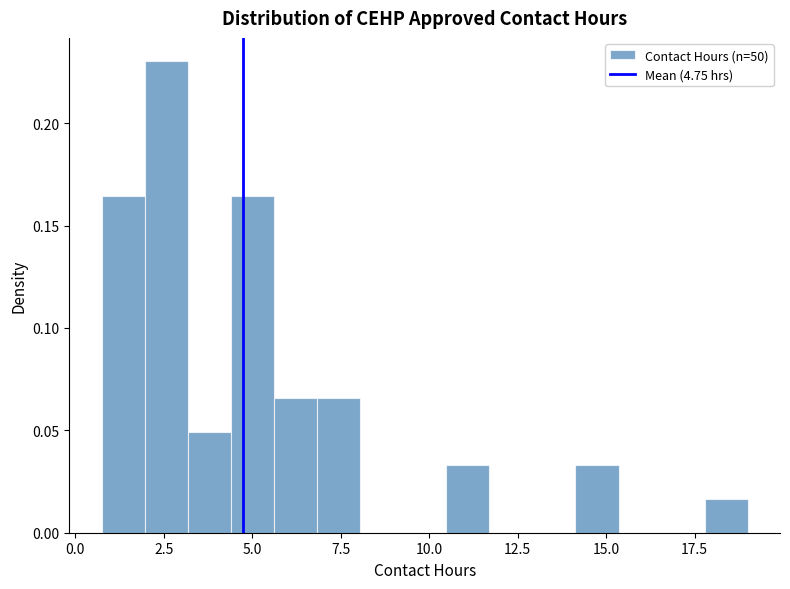

Read against the x-axis, roughly where is the centre of the tallest bar?

2.5